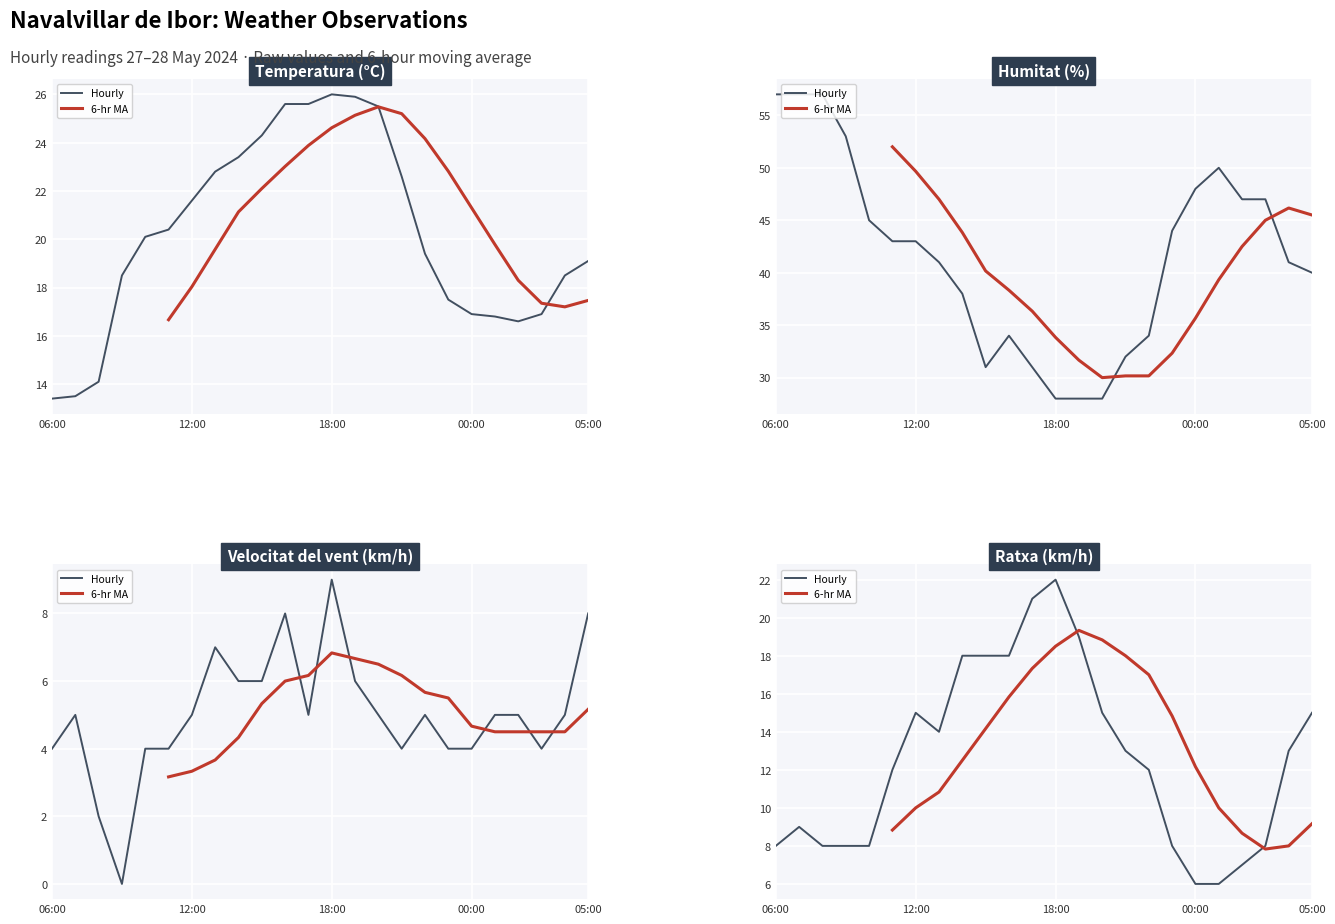

What is the average value of the Hourly series?

12.5